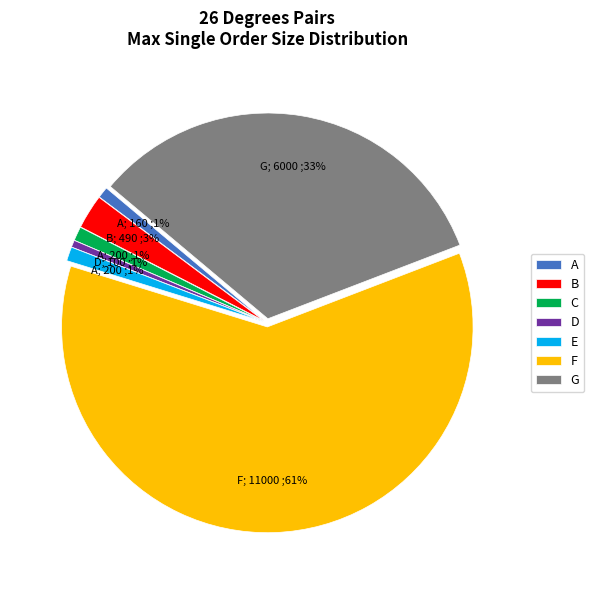

Do G and D together represent more than half of the pie?

No